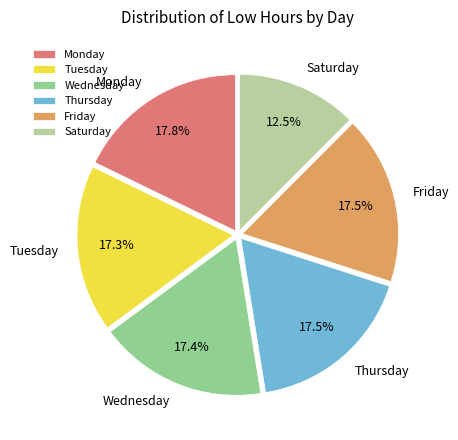

Is there a majority slice in this chart?

No